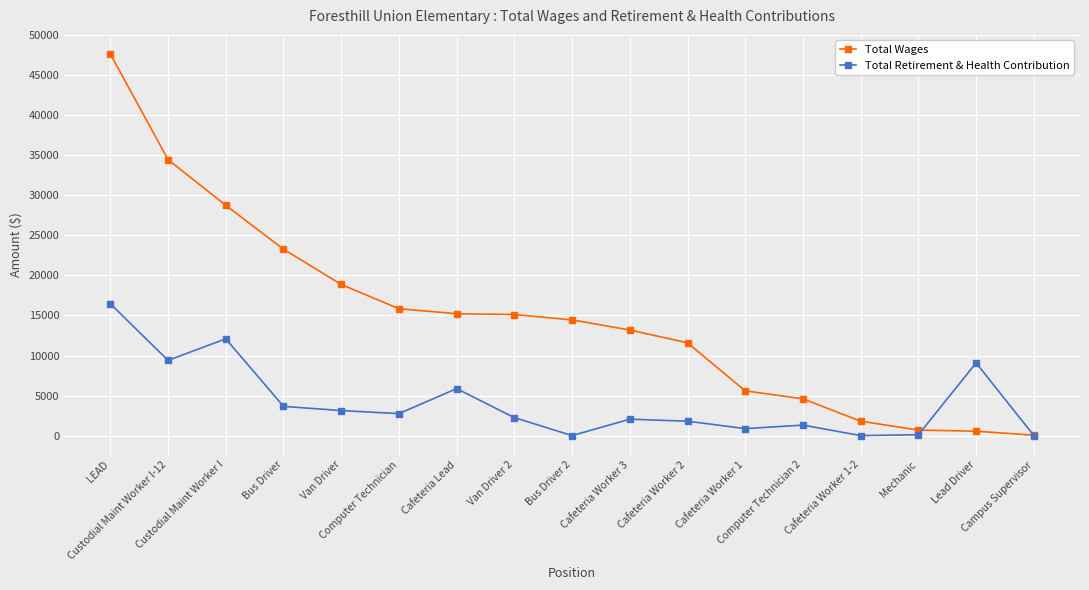

At which category does the chart reach its peak across all series?

LEAD